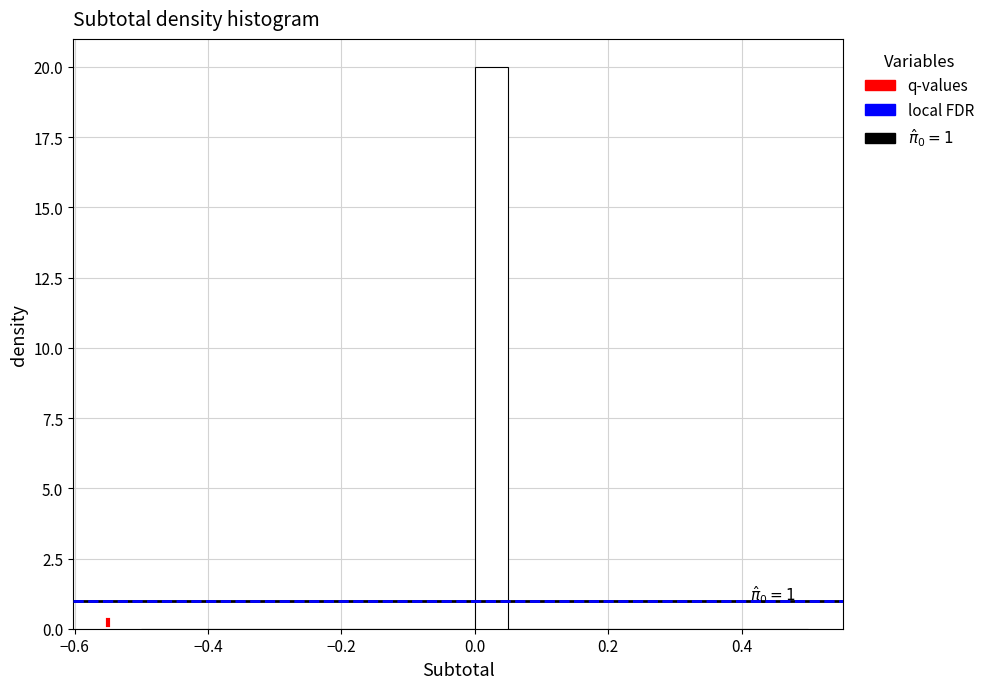

Read against the x-axis, roughly where is the centre of the tallest bar?

0.02